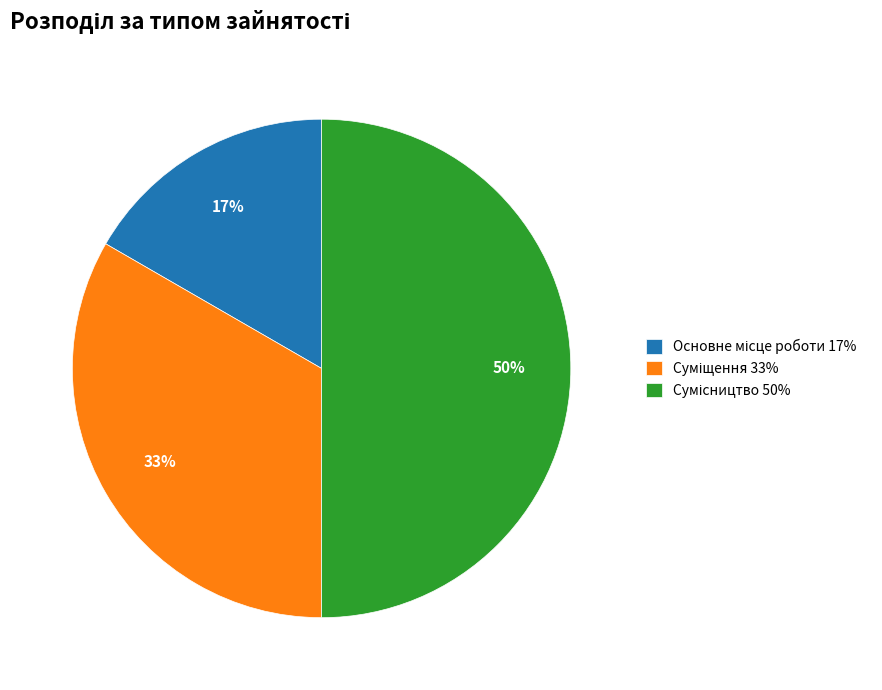

How many segments does this pie chart have?

3